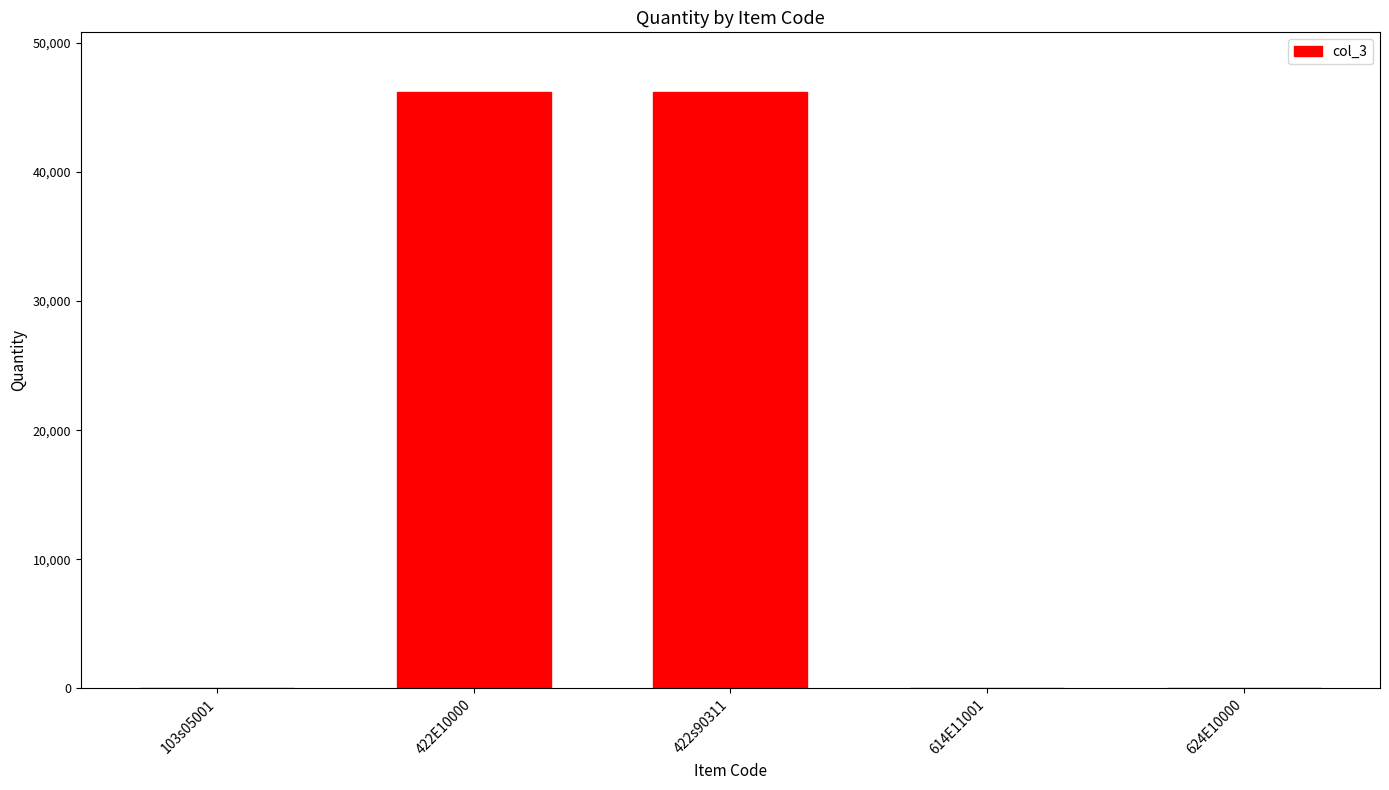

What is the maximum value shown in the chart?

46200